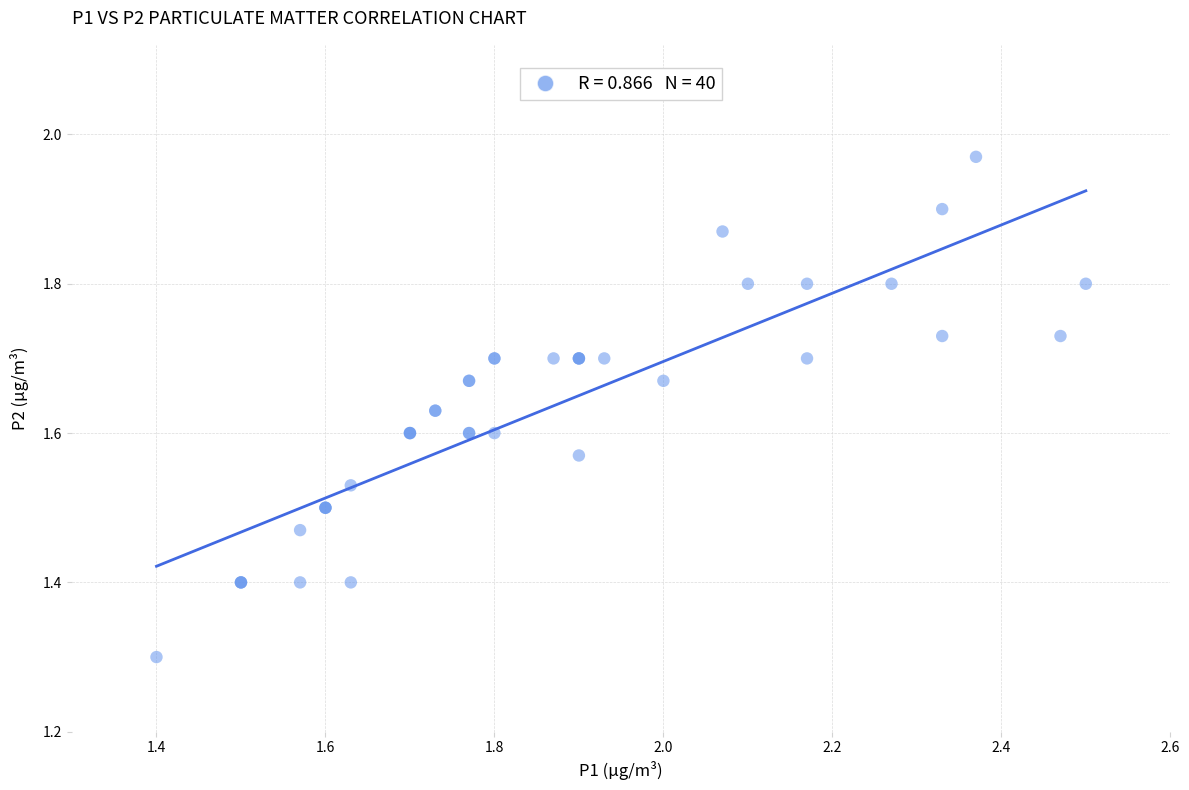

What Y value in the scatter plot is closest to 1?

1.3